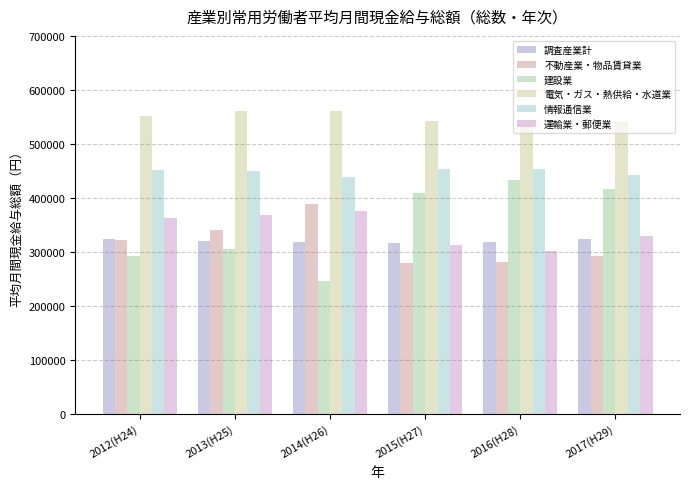

Are the bars horizontal?

No